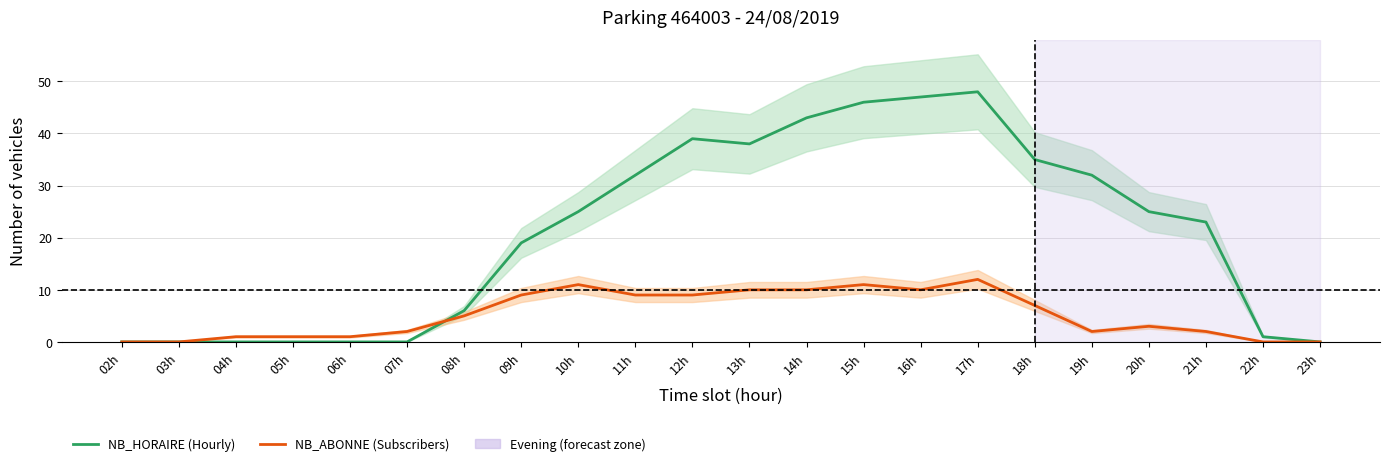

Count the number of categories in the chart.

22